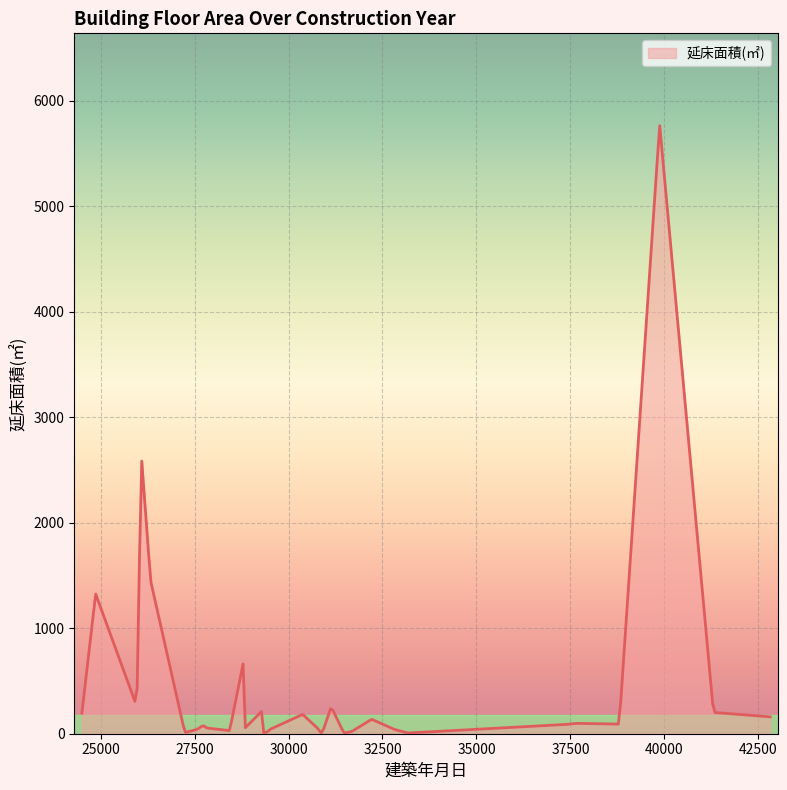

Does the chart display data point markers on the line(s)?

No